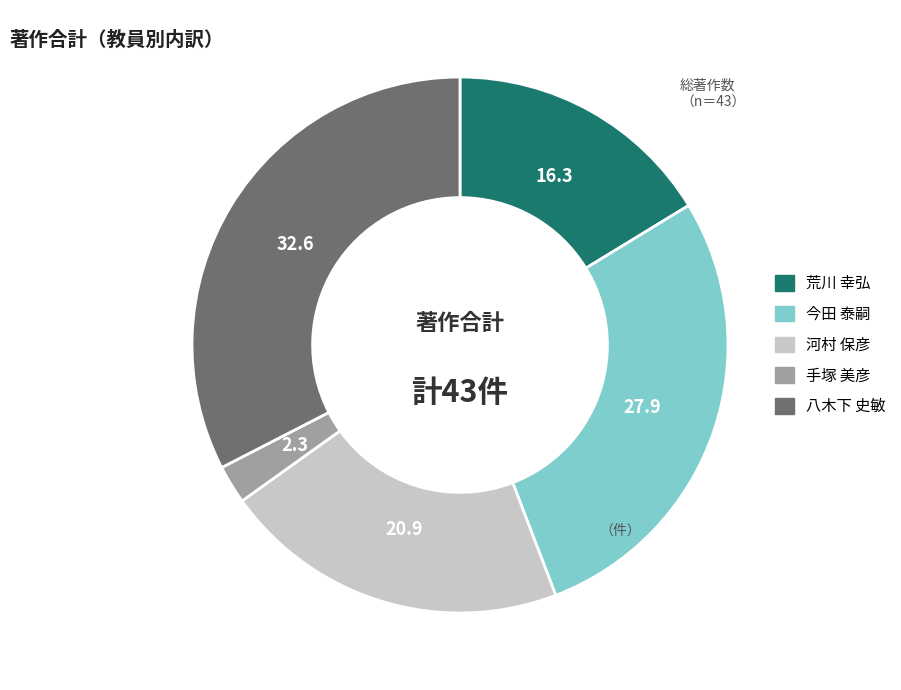

True or false: 手塚 美彦 accounts for 2% of the total.

True